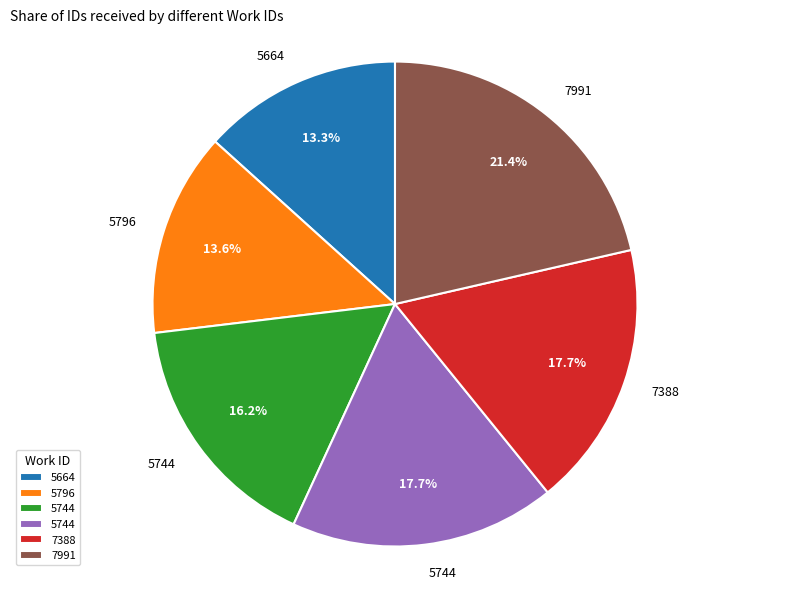

Does any single category account for the majority?

No